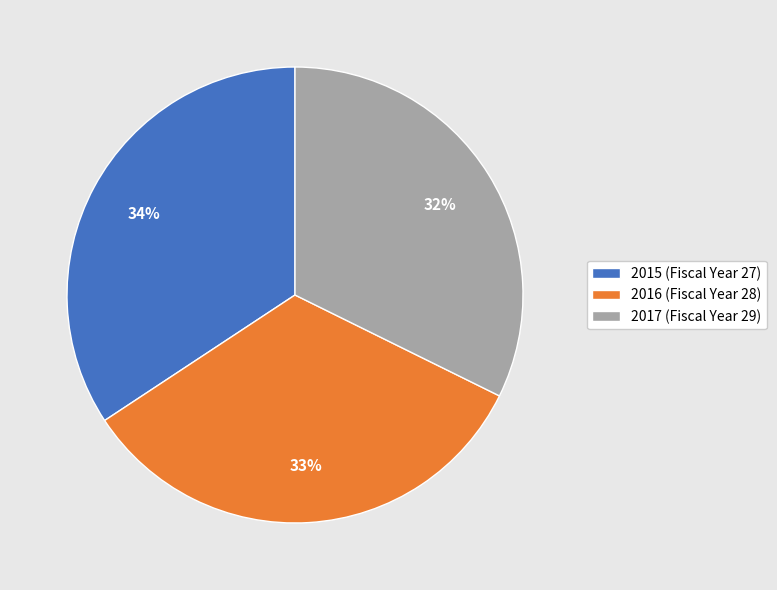

To the nearest percent, what portion does 2015 (Fiscal Year 27) represent?

34%